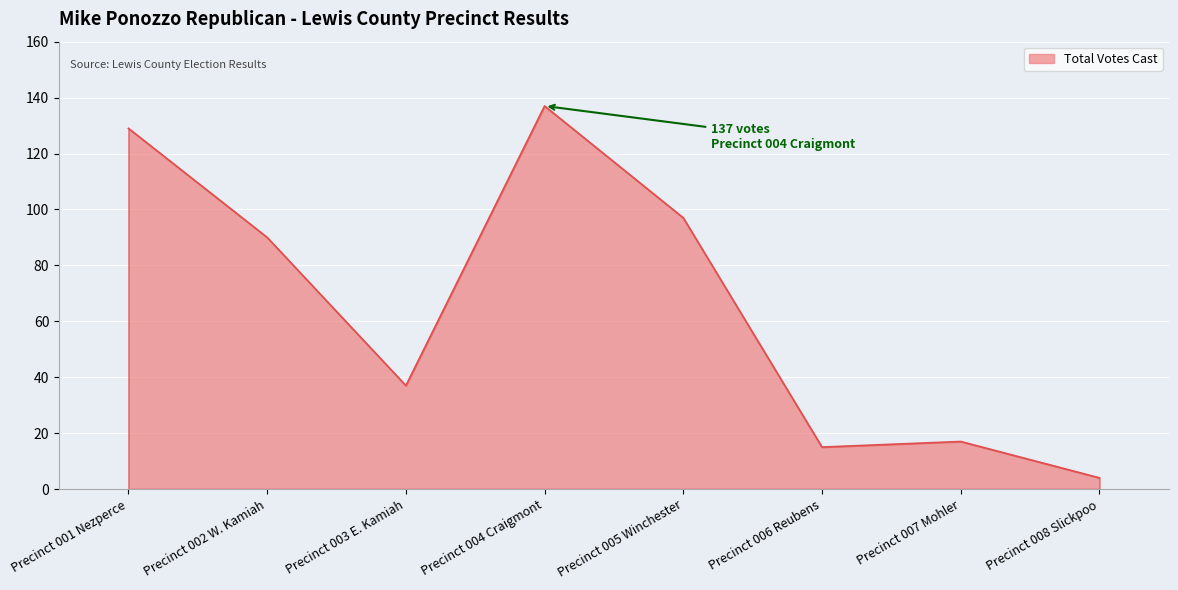

Rank the categories by value from lowest to highest.

Precinct 008 Slickpoo, Precinct 006 Reubens, Precinct 007 Mohler, Precinct 003 E. Kamiah, Precinct 002 W. Kamiah, Precinct 005 Winchester, Precinct 001 Nezperce, Precinct 004 Craigmont